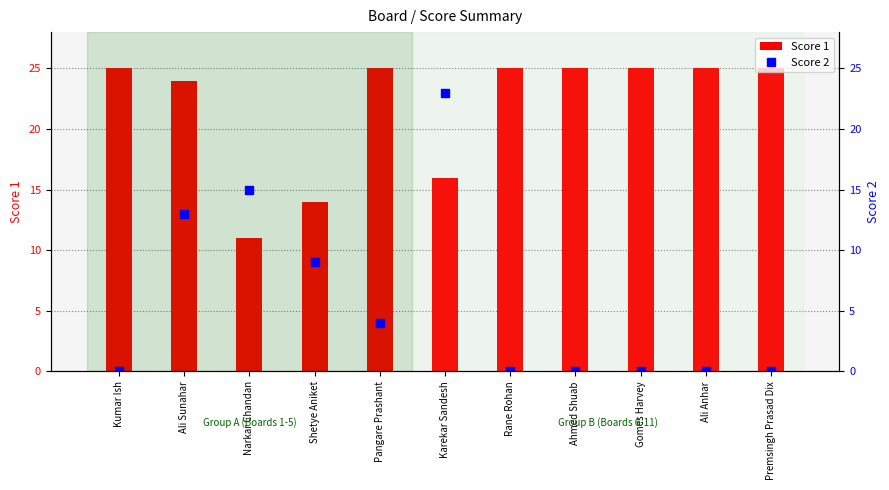

What is the minimum value for Score 1?

11